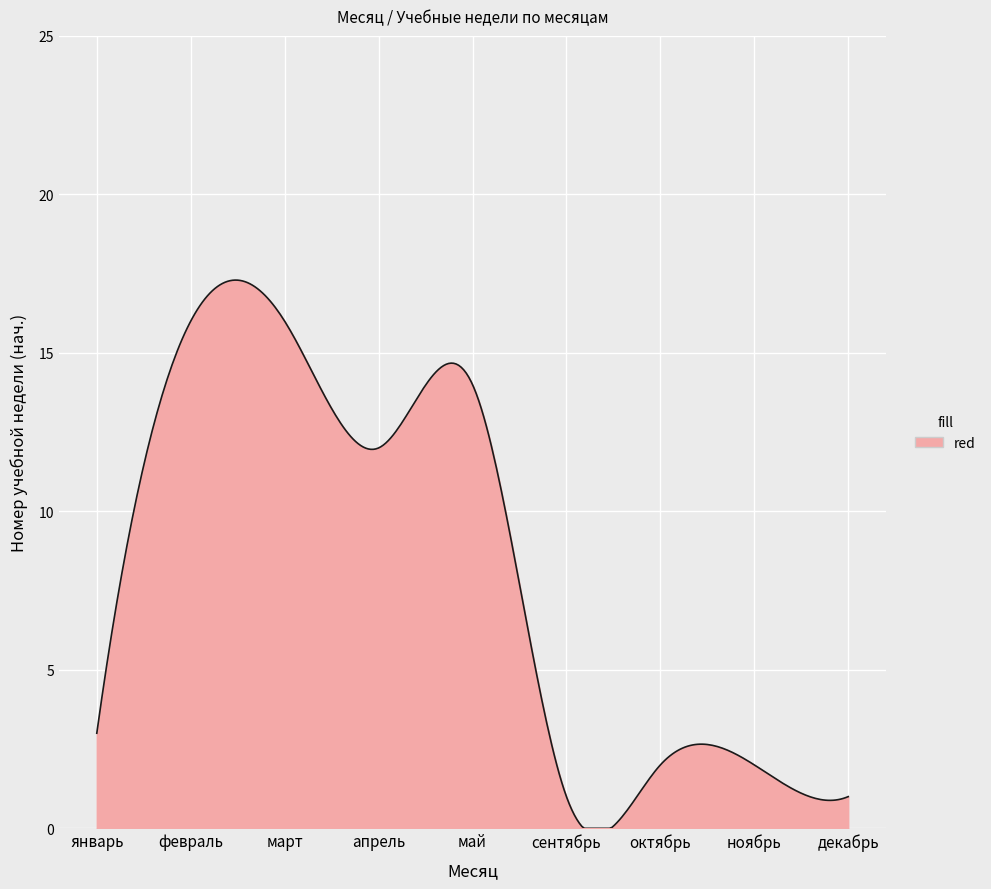

Count the number of categories in the chart.

300